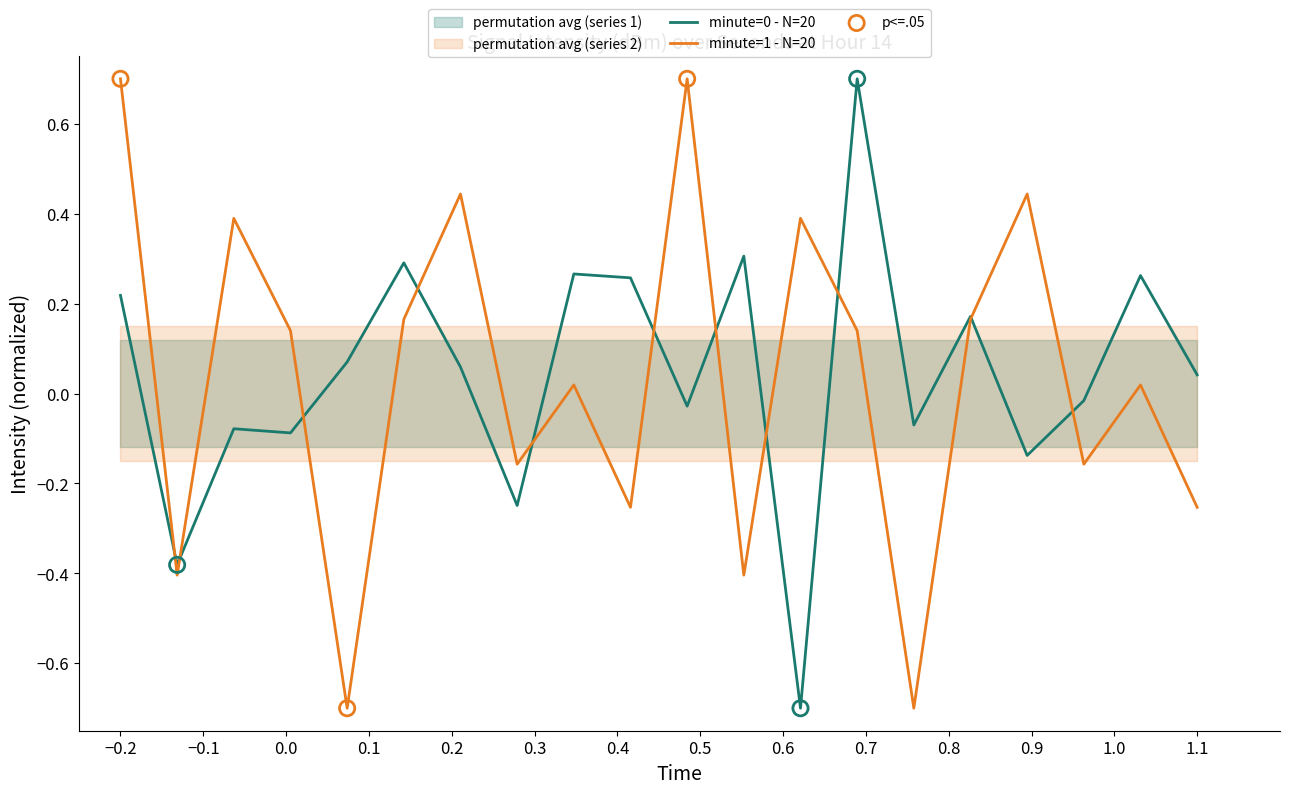

At how many categories does at least one series exceed 0?

16